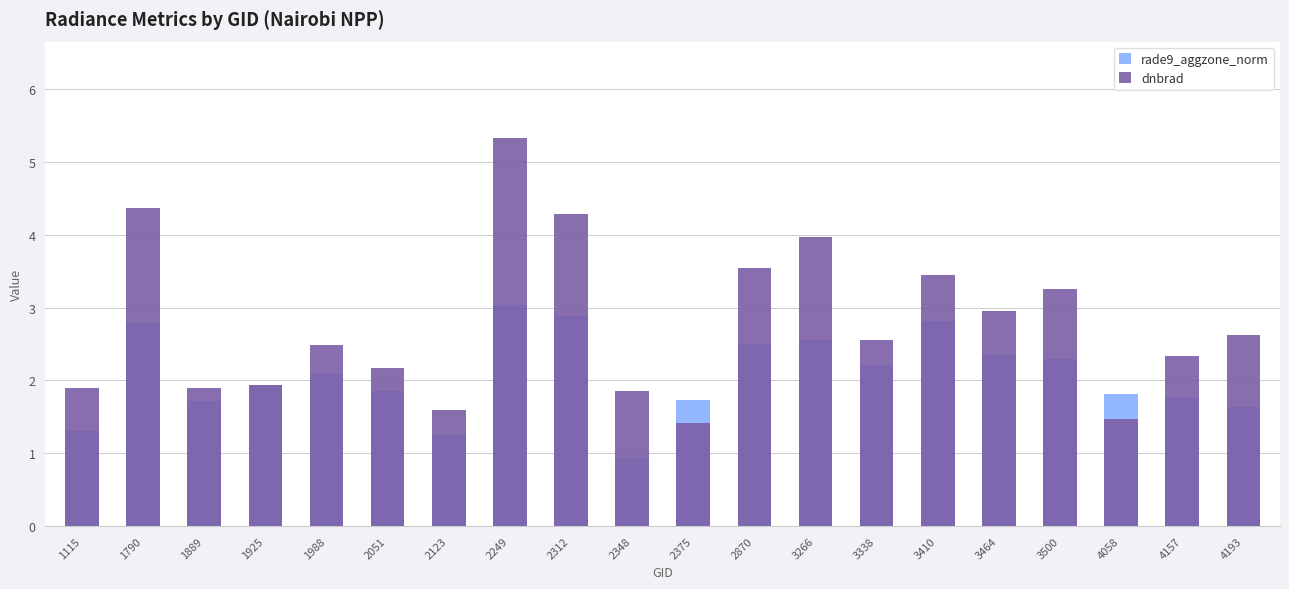

How many data points does each series have?

20